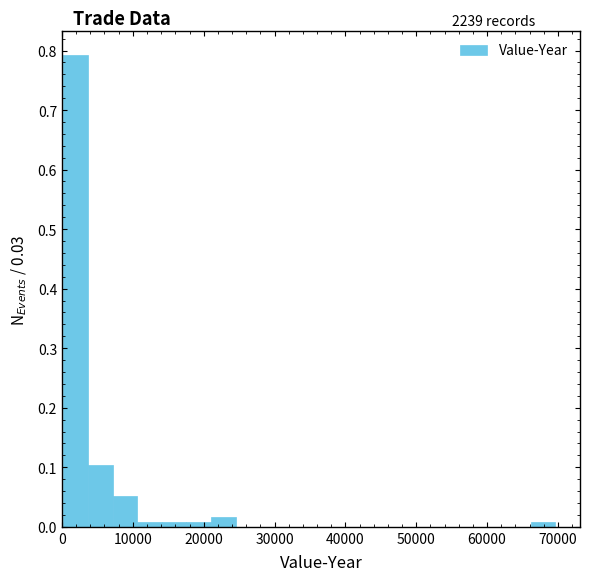

Read against the x-axis, roughly where is the centre of the tallest bar?

2000